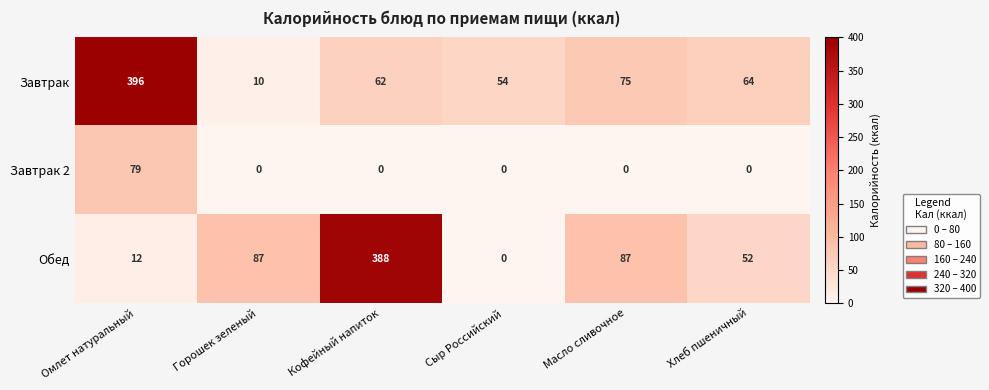

What is the maximum value shown in the chart?

396